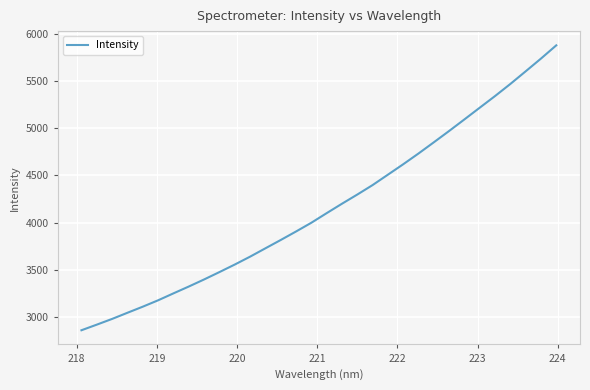

Count the number of categories in the chart.

32